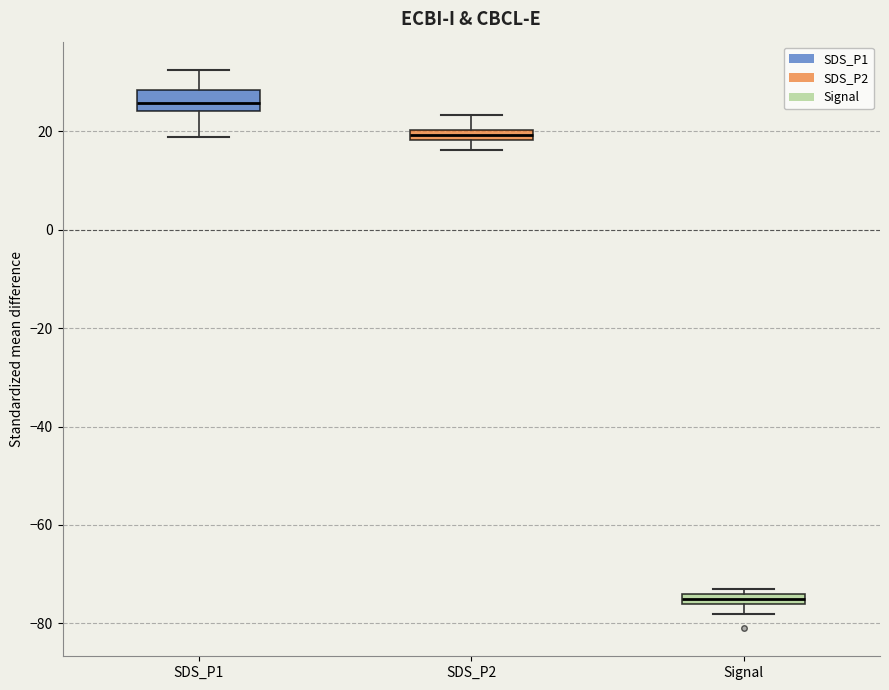

Where is the upper edge of the box for Signal on the y-axis? The values are not printed on the chart, so give them approximately, as read against the axis.

-74